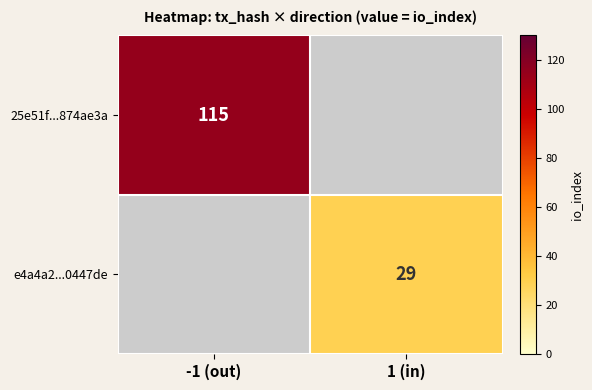

The e4a4a2...0447de series shows 29 at 1 (in). True or false?

True